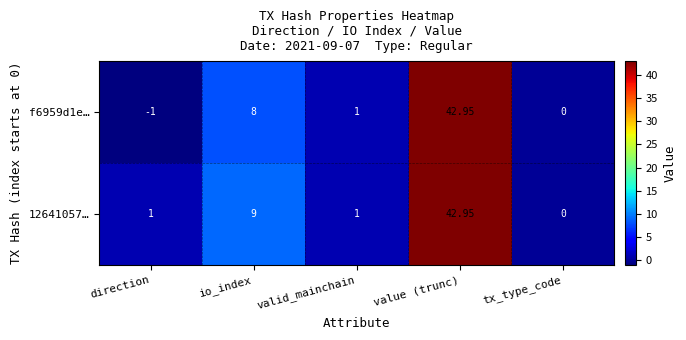

How many data points in f6959d1e… are less than 1?

2